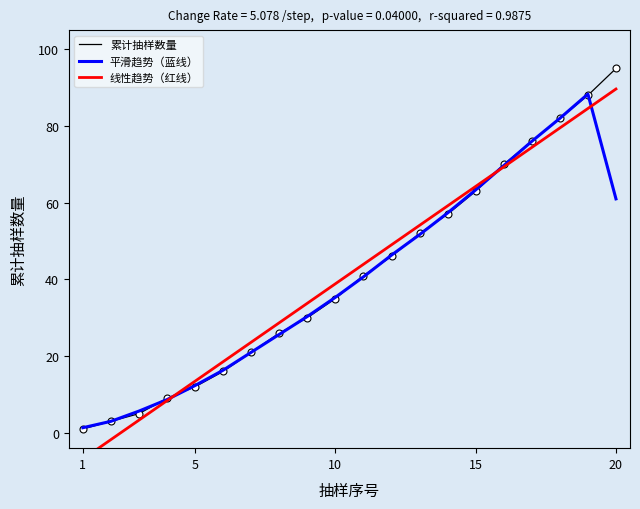

Which series has the largest total across all categories?

线性趋势（红线）